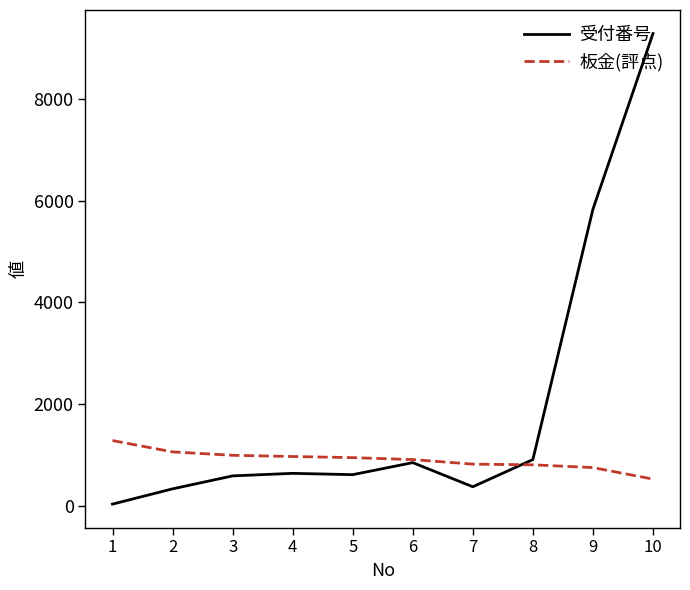

Which category has the highest value across all series?

10